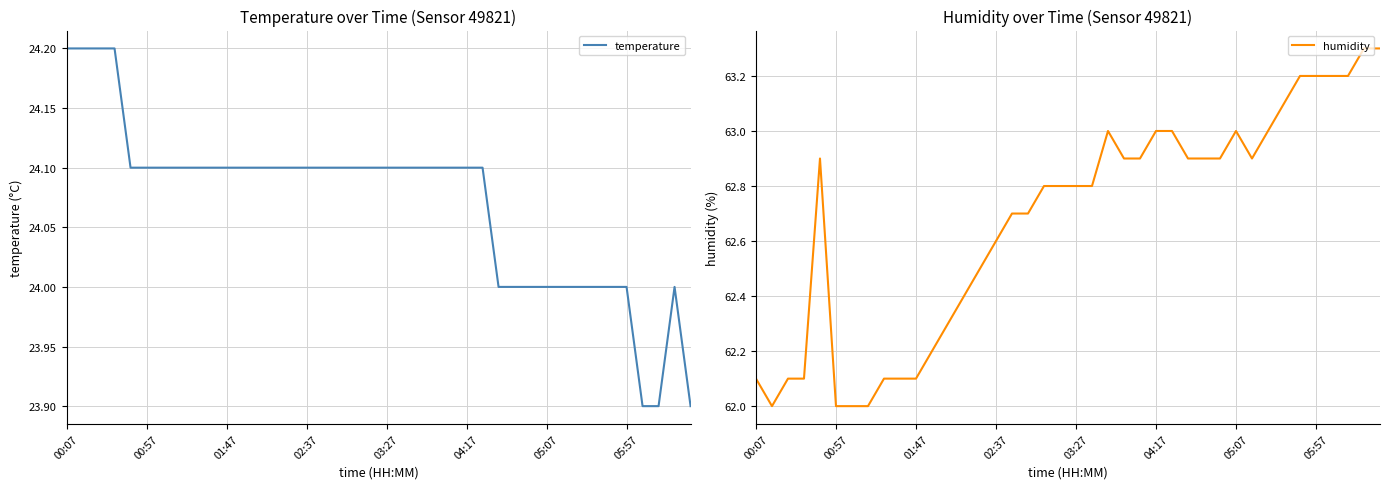

What is the value of the humidity point at the 4th from the left?

62.1